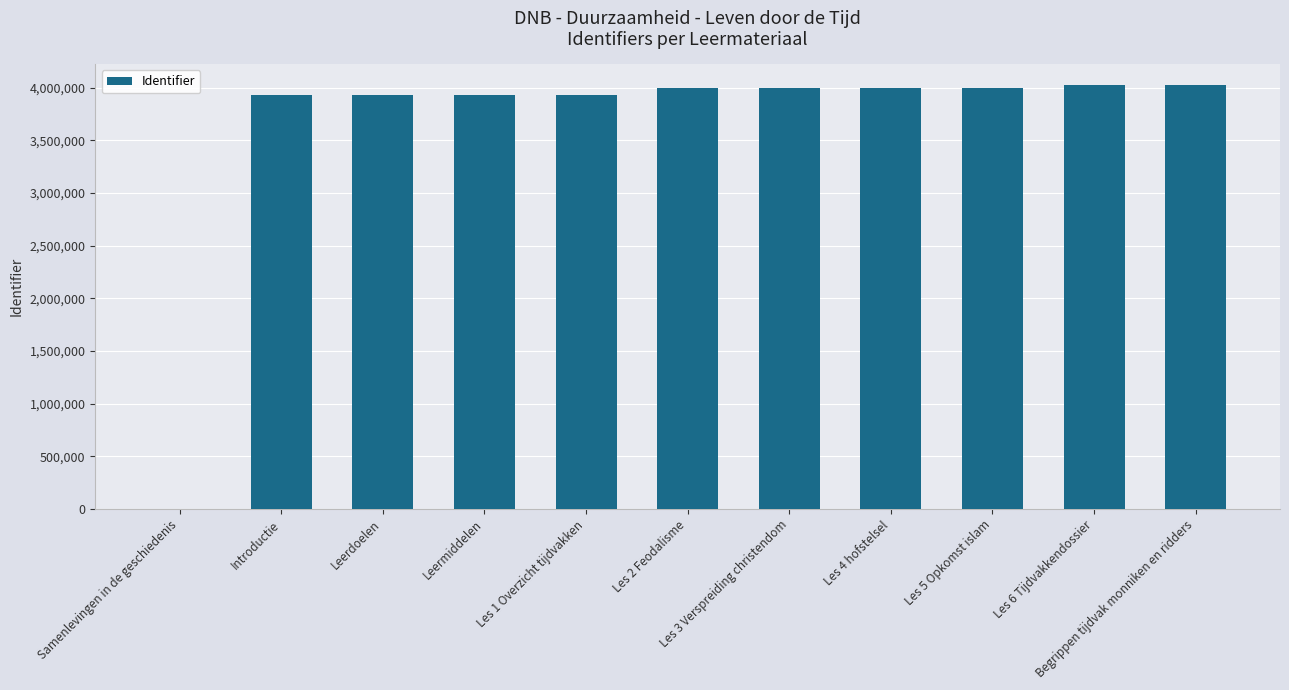

What is the greatest value displayed?

4020119